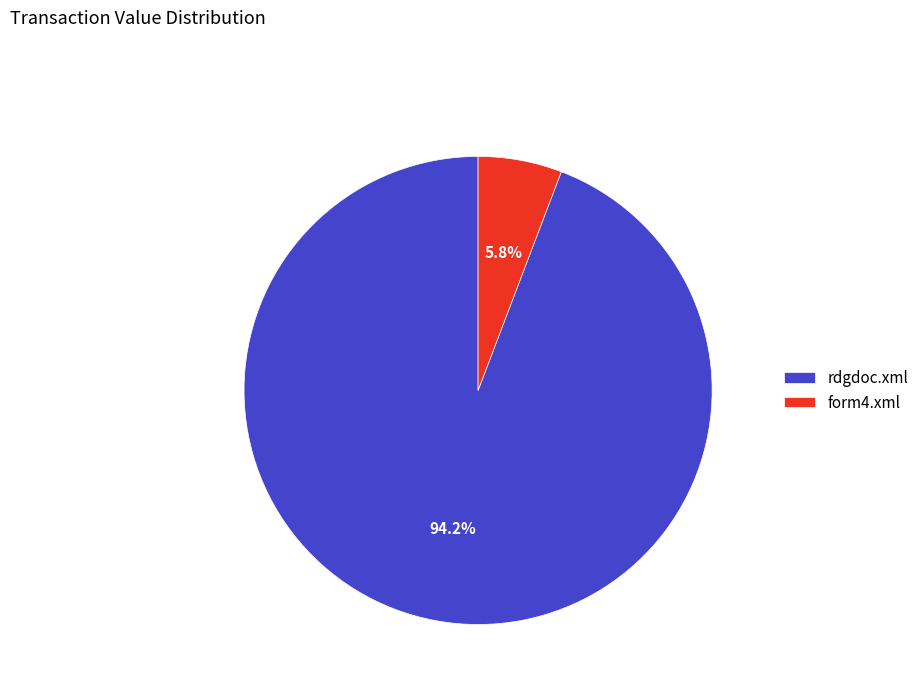

To the nearest percent, what portion does form4.xml represent?

6%